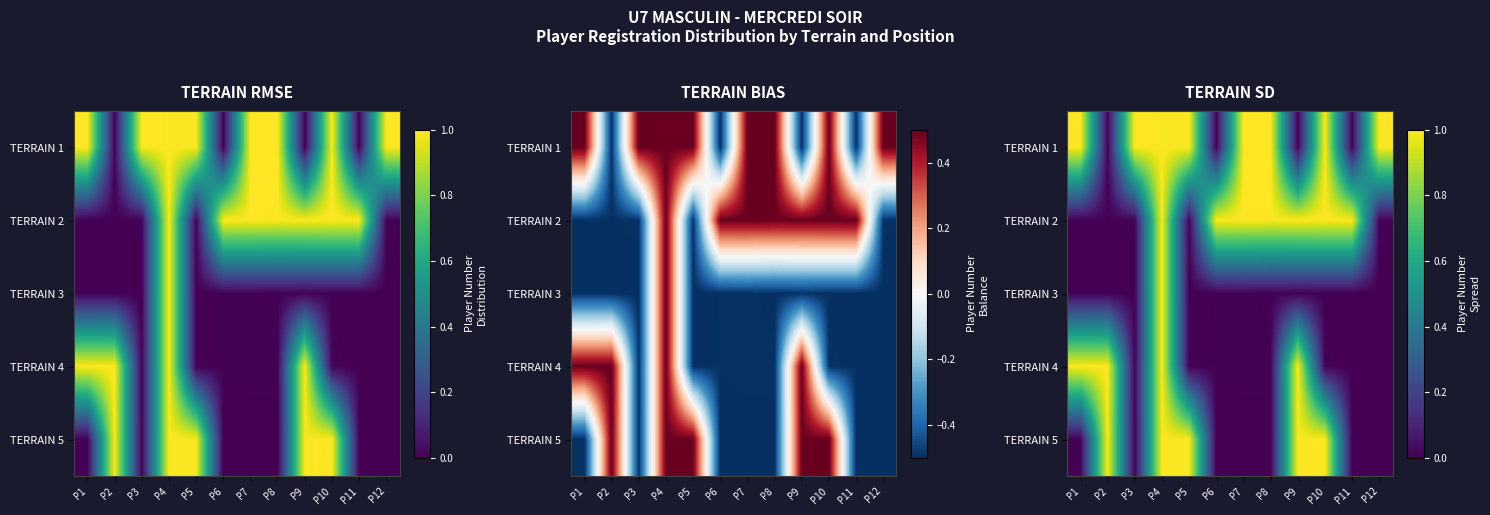

Read the TERRAIN 2 value at P9.

1.0